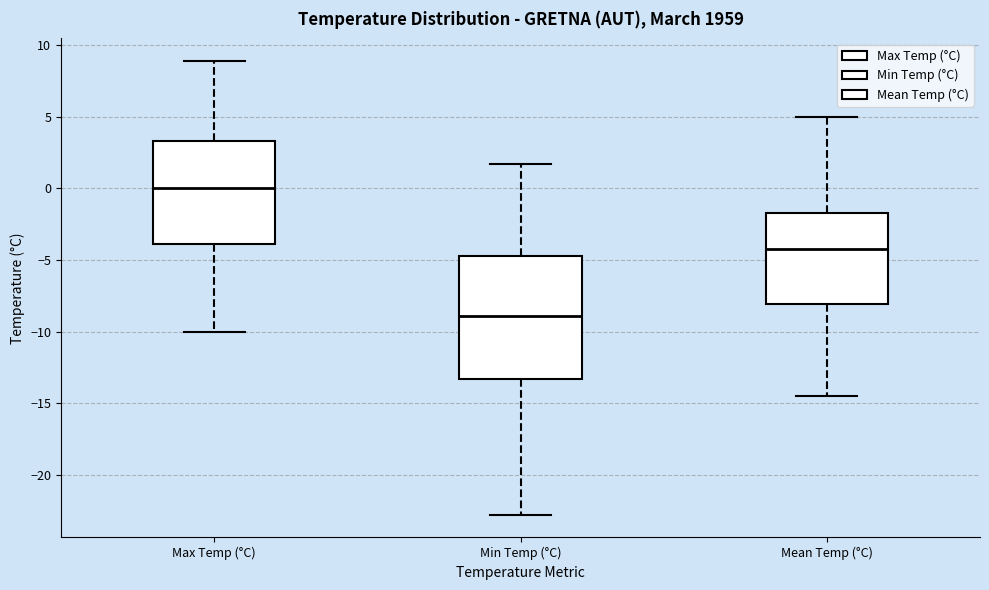

Where does the lower whisker of the box for Min Temp (°C) end on the y-axis? The values are not printed on the chart, so give them approximately, as read against the axis.

-23.0